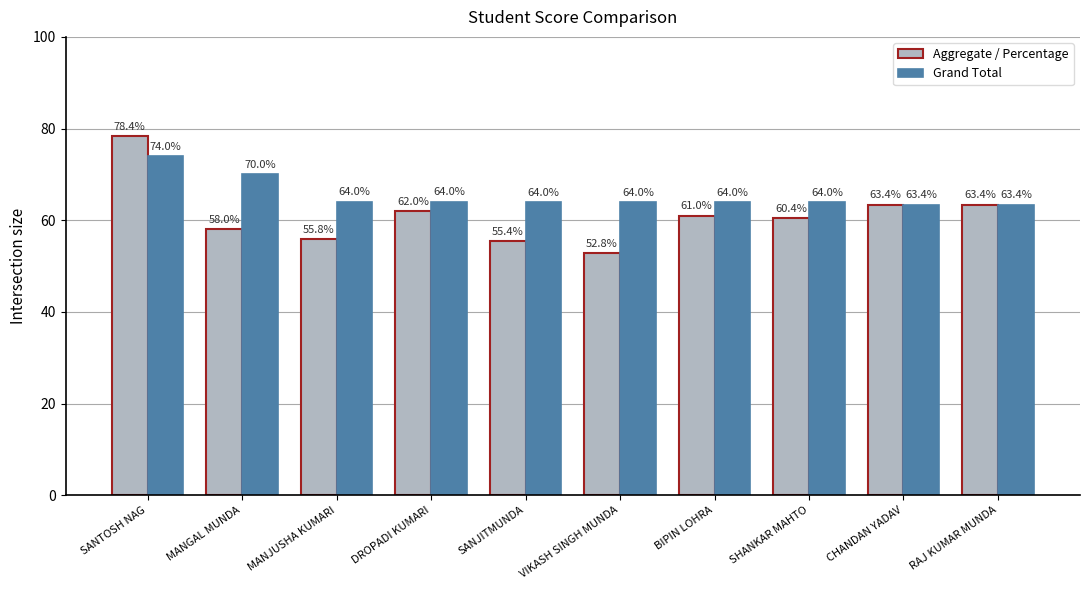

At which label is Grand Total closest to 68?

MANGAL MUNDA